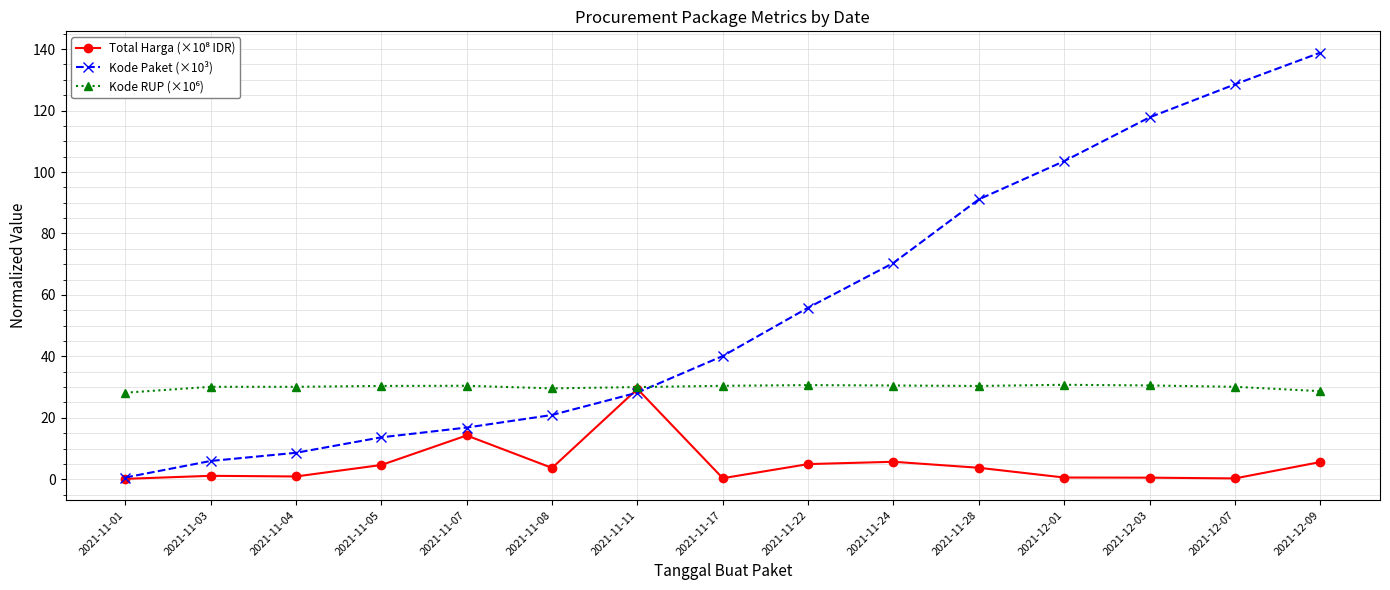

What is the label of the 4th point from the left?

2021-11-05